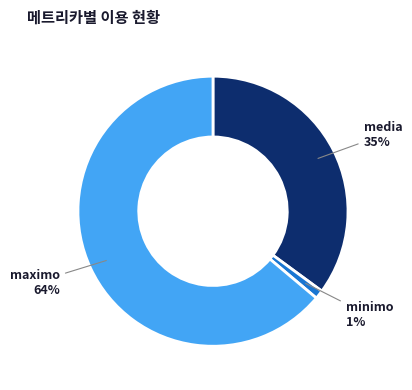

Which slice represents more than half of the pie?

maximo